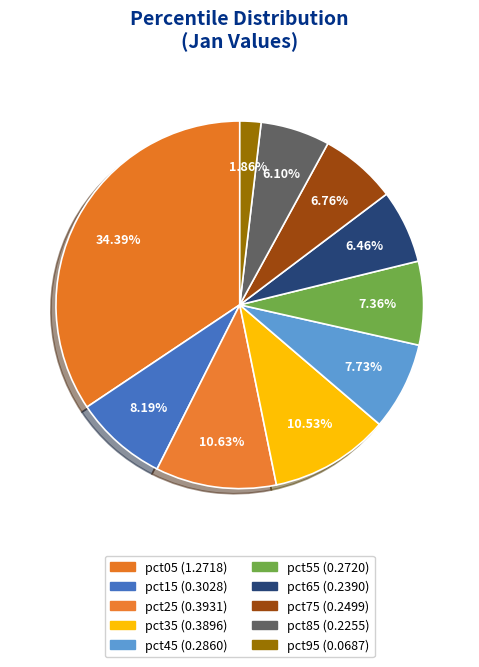

Which slice is the largest?

pct05